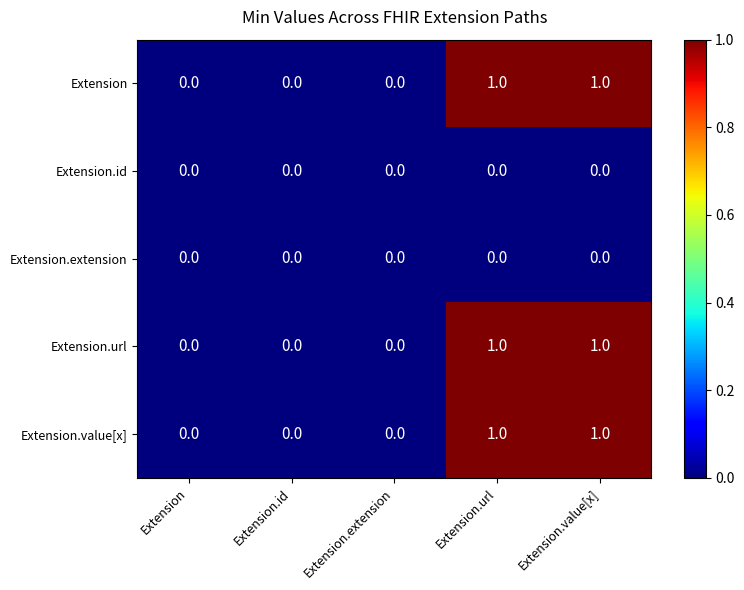

How many Extension values are between 0 and 1?

5